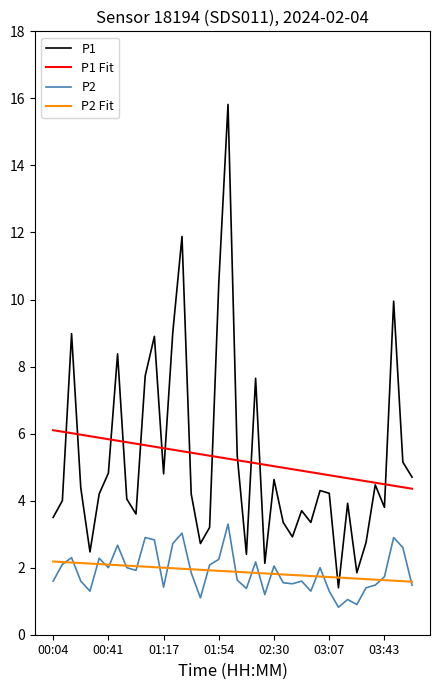

What is the maximum value shown in the chart?

15.8